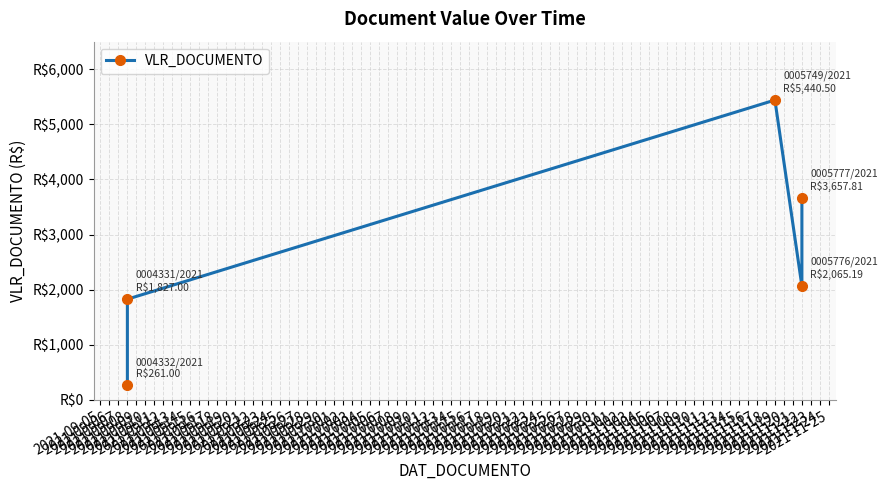

What is the smallest value displayed?

261.0